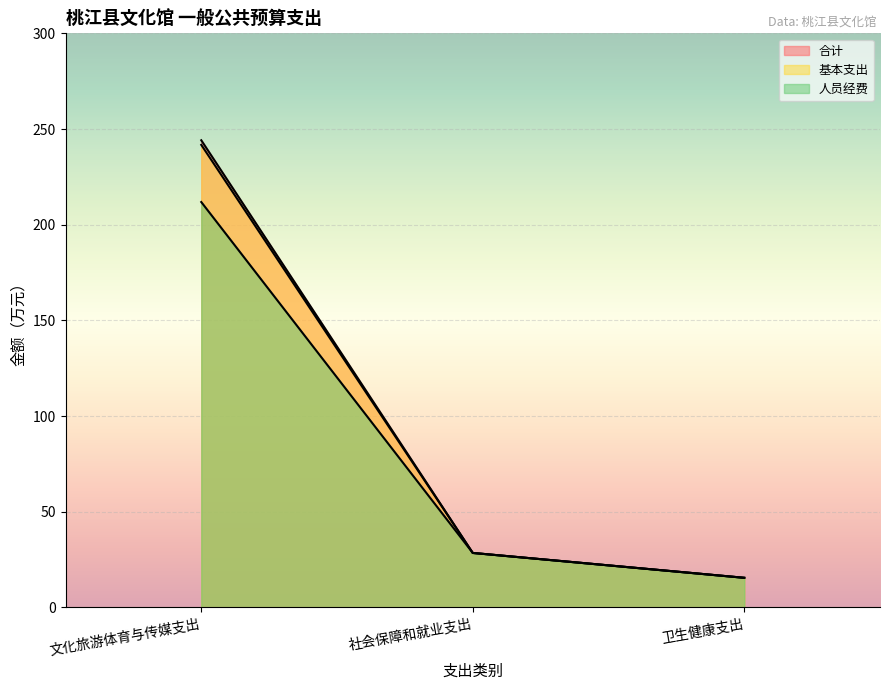

Count the number of data series in this chart.

3